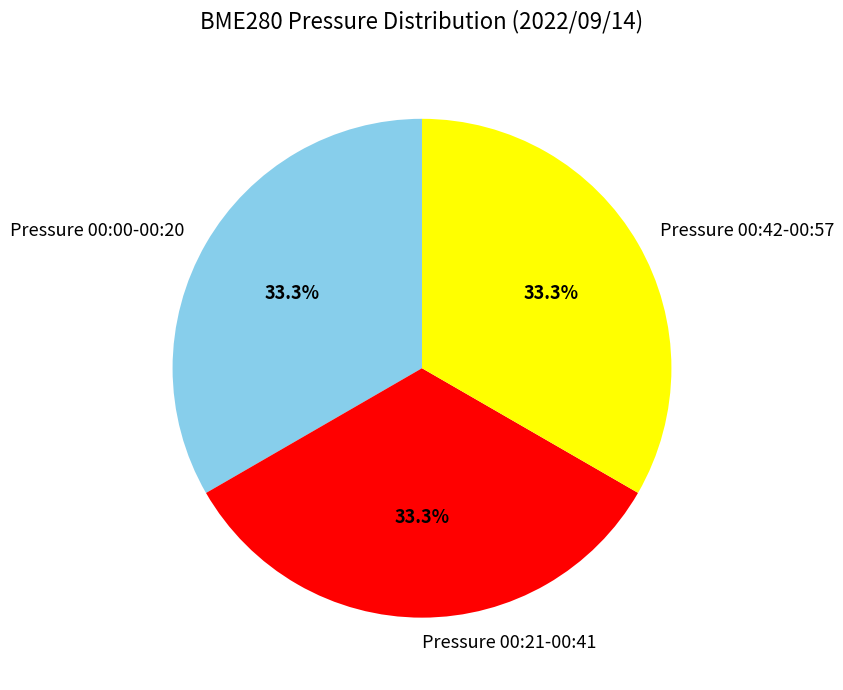

Does any single category account for the majority?

No